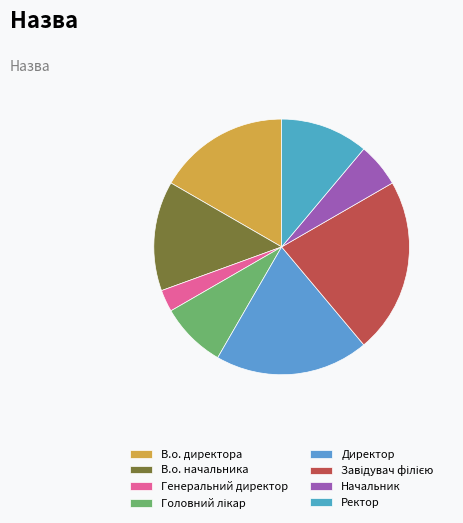

To the nearest percent, what percentage of the pie is В.о. начальника?

14%